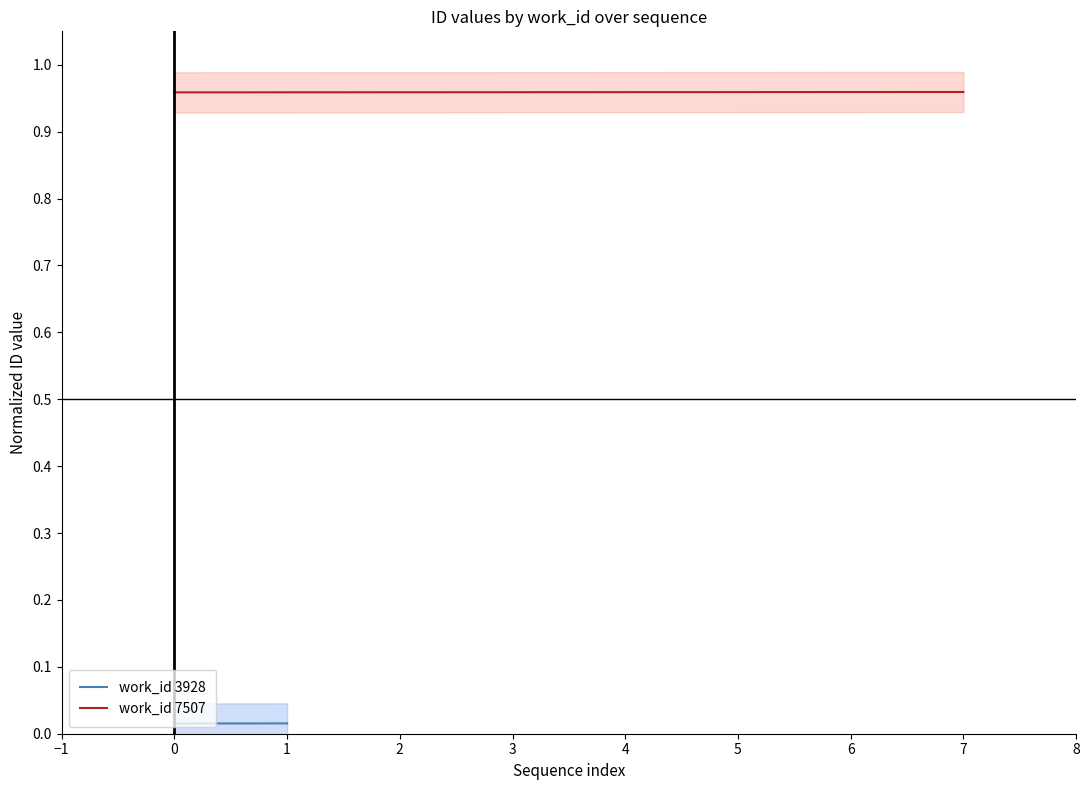

True or false: work_id 7507 has a value of 1.3 at 2.

False